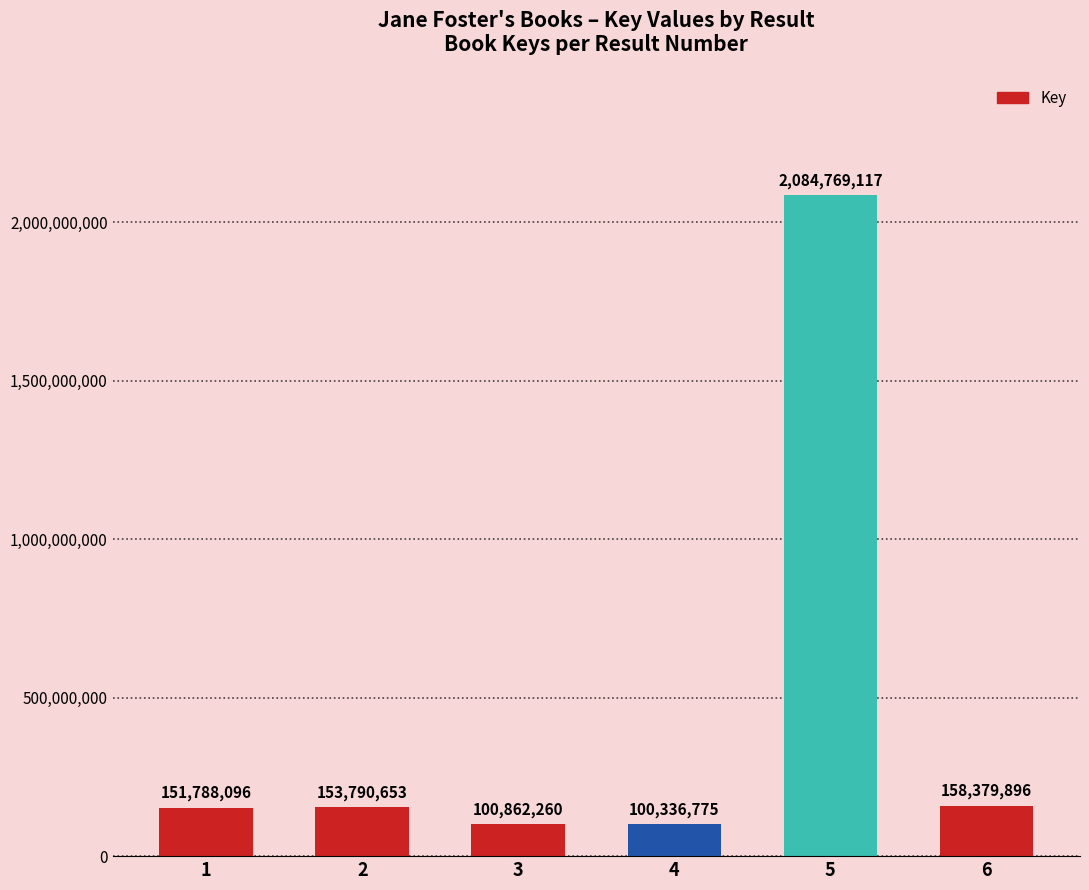

What is the smallest value displayed?

100336775